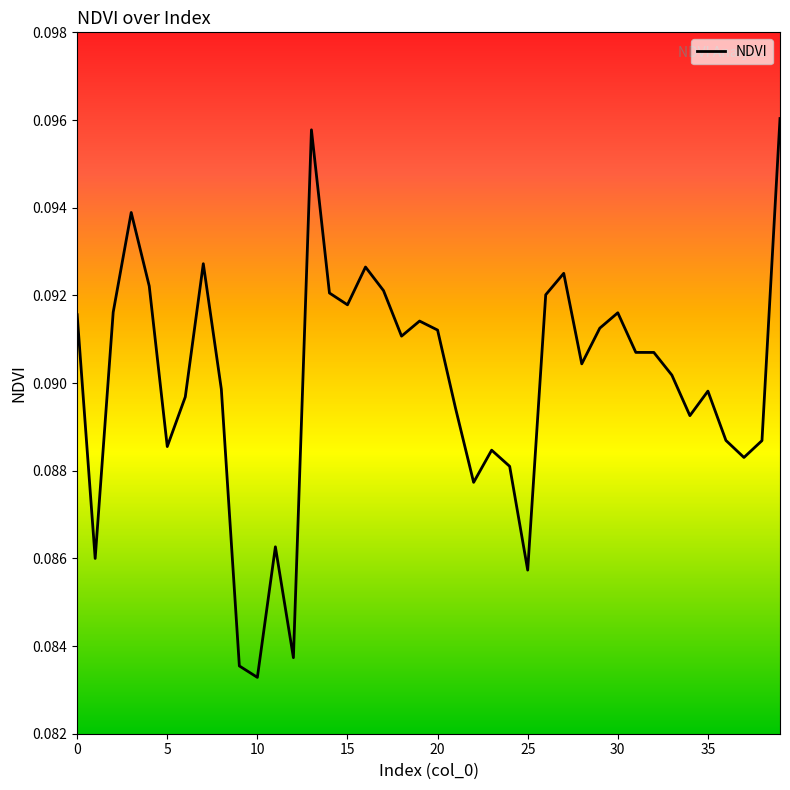

Which category has the lowest value across all series?

10